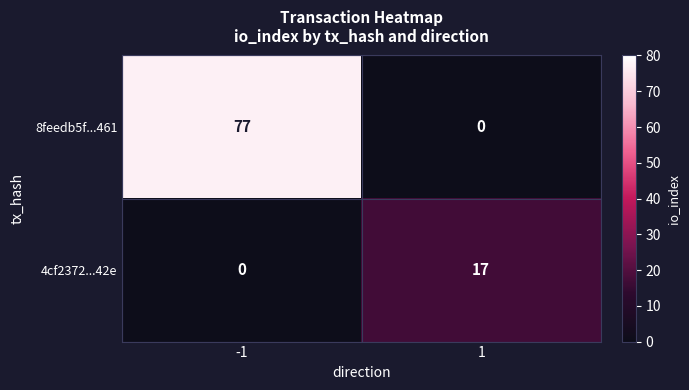

What is the difference between the highest and lowest values at -1?

77